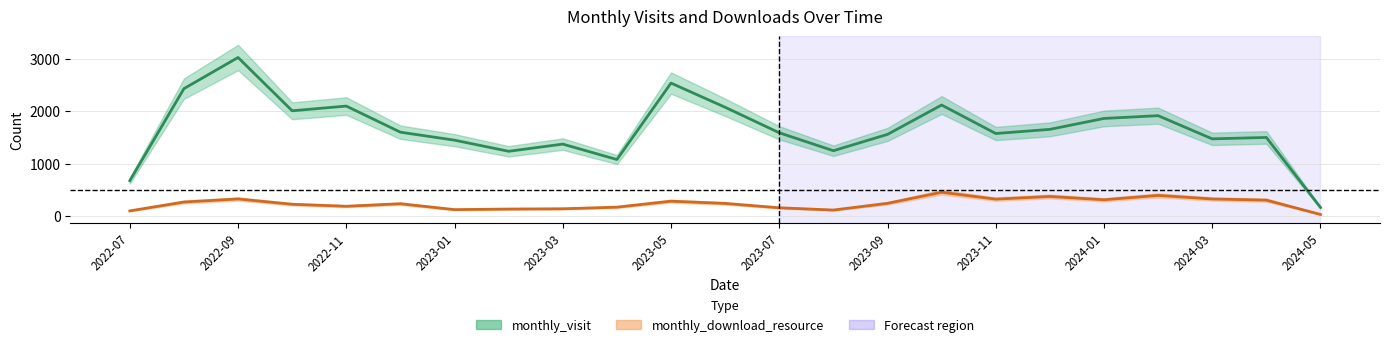

How many lines are shown in the chart?

2